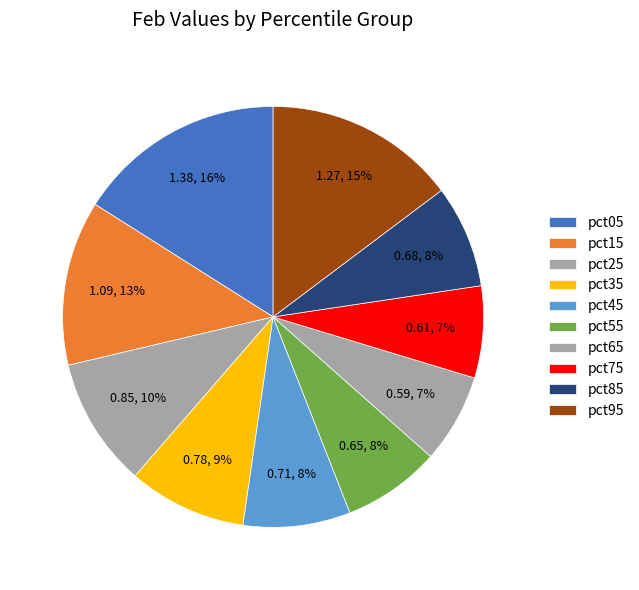

Is it true that pct85 is 8% of the pie?

True